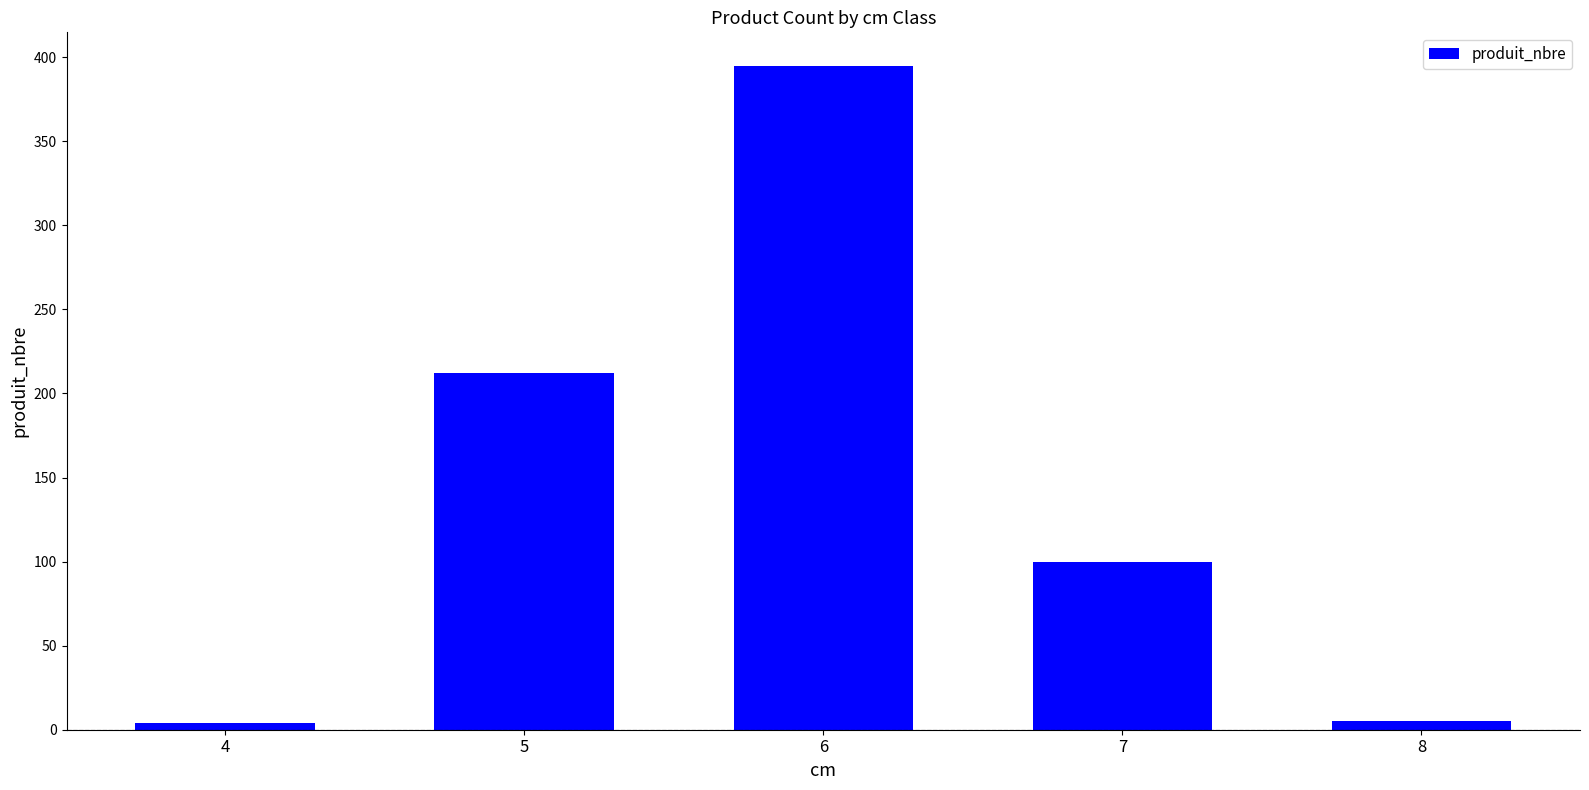

At which label does the data first exceed 100?

5